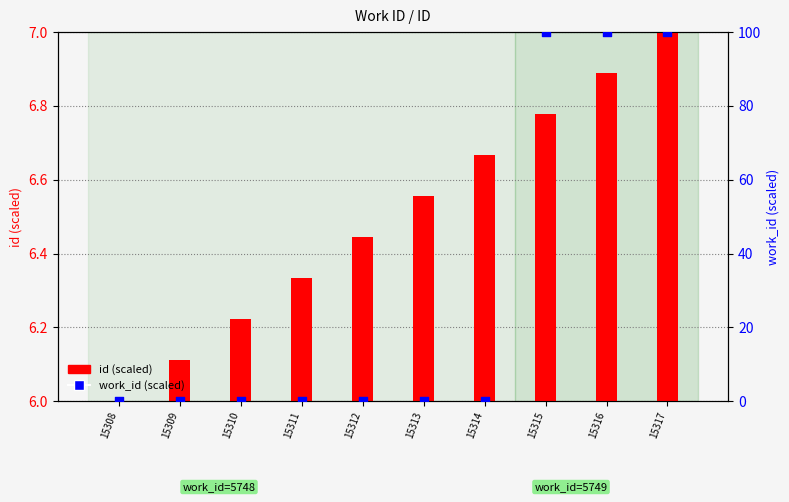

Which series has the largest total across all categories?

work_id (scaled)